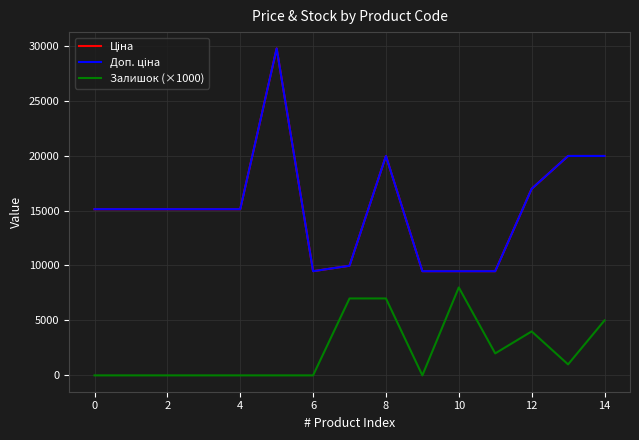

Does the chart display data point markers on the line(s)?

No